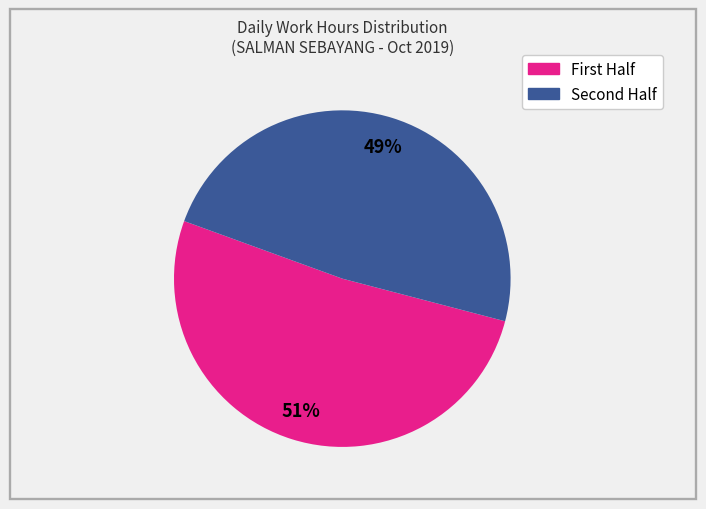

Is there any slice that represents more than half of the pie?

Yes